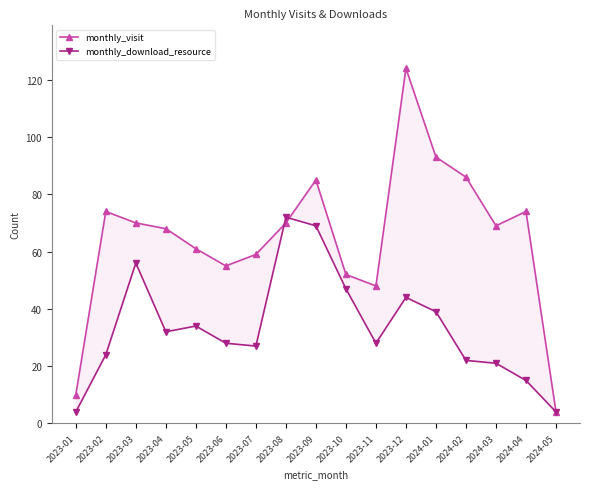

Where does the monthly_visit series first go above 69?

2023-02